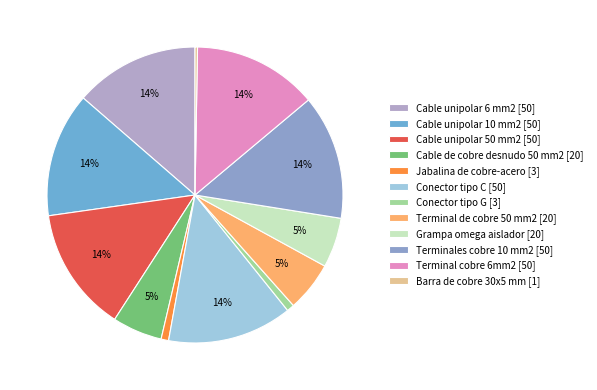

Rank the categories by value from lowest to highest.

Barra de cobre 30x5 mm, Jabalina de cobre-acero, Conector tipo G, Cable de cobre desnudo 50 mm2, Terminal de cobre 50 mm2, Grampa omega aislador, Cable unipolar 6 mm2, Cable unipolar 10 mm2, Cable unipolar 50 mm2, Conector tipo C, Terminales cobre 10 mm2, Terminal cobre 6mm2